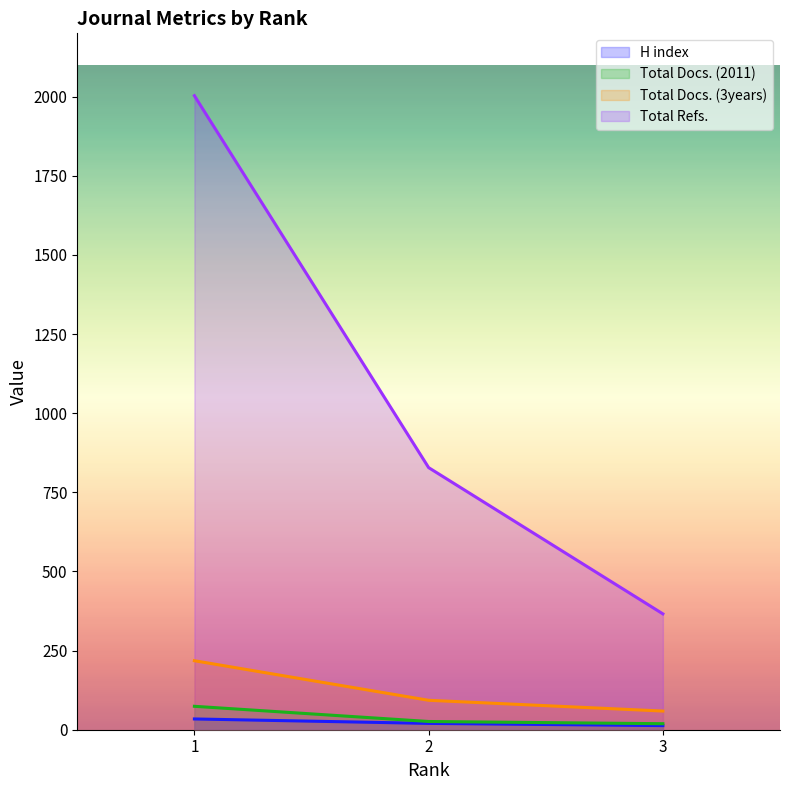

Read the Total Docs. (2011) value at 2, to the nearest 5.

25